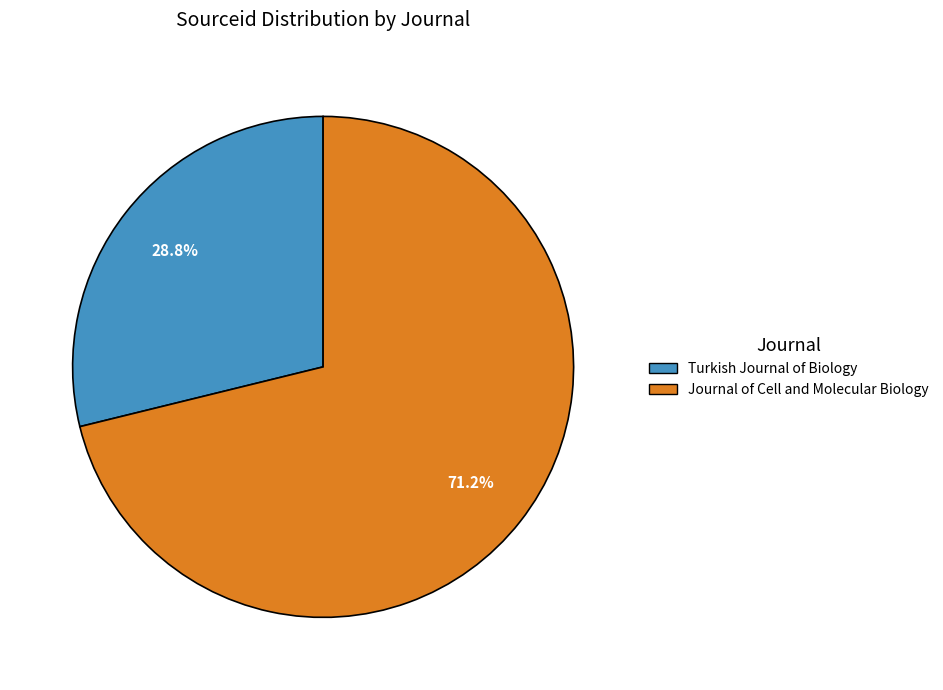

Between Turkish Journal of Biology and Journal of Cell and Molecular Biology, which is larger?

Journal of Cell and Molecular Biology